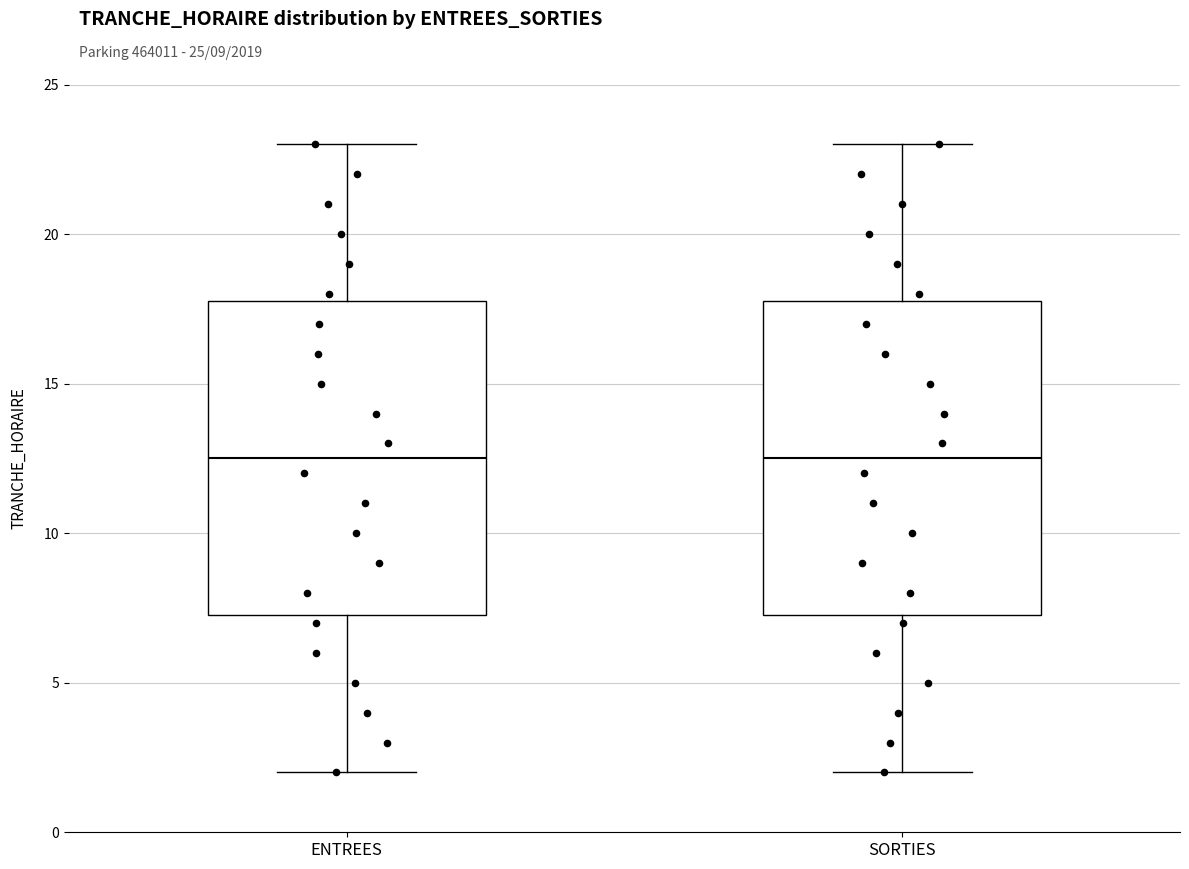

Reading left to right, read every box against the y-axis: the position of its median line, the range the box covers, and the ends of its whiskers. The values are not printed on the chart, so give them approximately, as read against the axis.

ENTREES: median 12.5, box 7.5 to 18.0, whiskers 2.0 to 23.0
SORTIES: median 12.5, box 7.5 to 18.0, whiskers 2.0 to 23.0